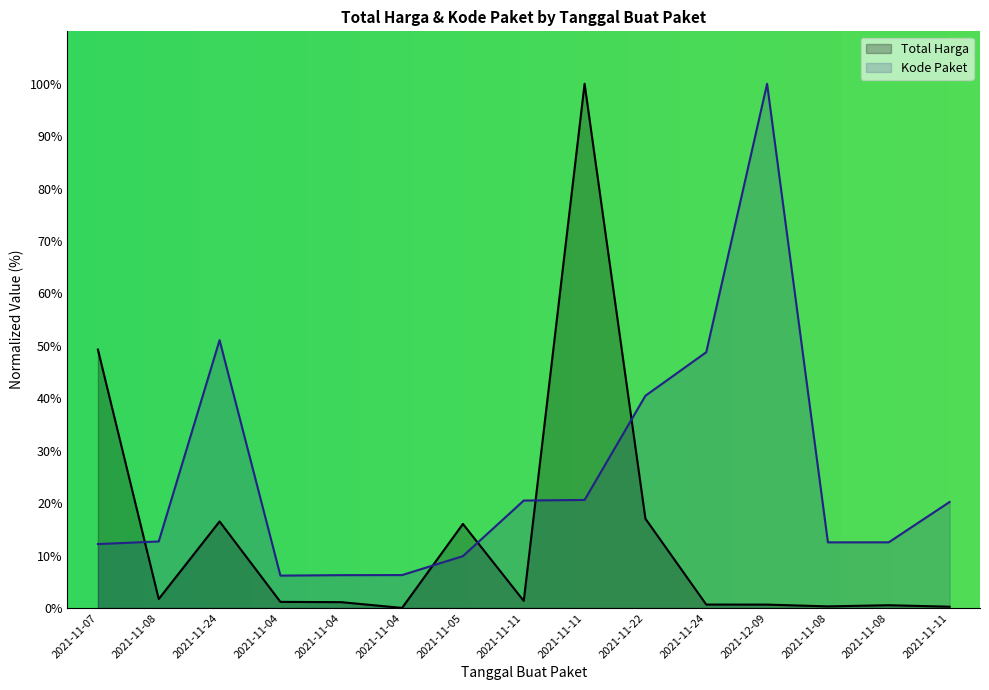

At which label does Total Harga first exceed 1?

2021-11-07